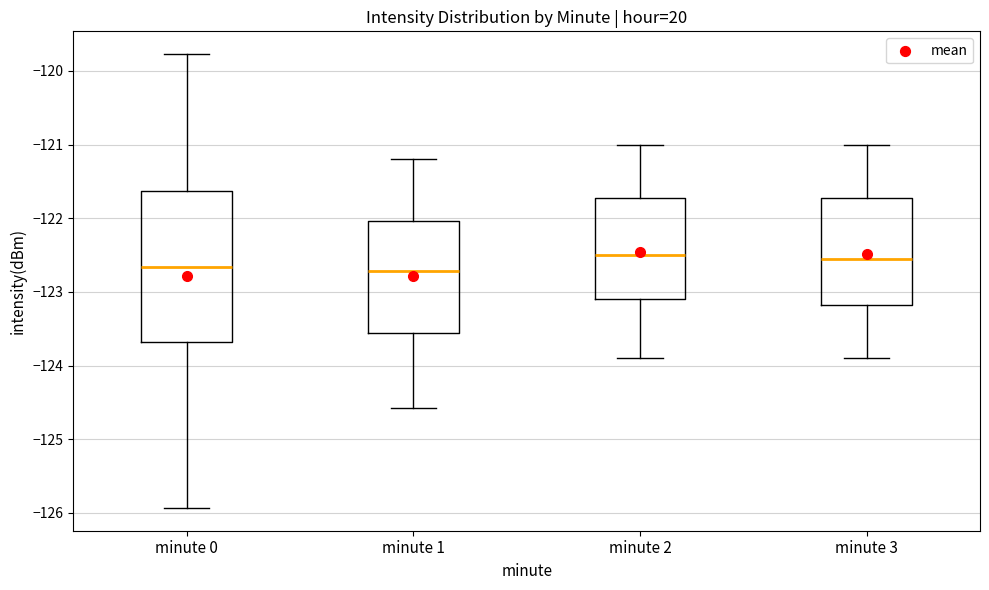

Reading left to right, read every box against the y-axis: the position of its median line, the range the box covers, and the ends of its whiskers. The values are not printed on the chart, so give them approximately, as read against the axis.

minute 0: median -122.7, box -123.7 to -121.6, whiskers -125.9 to -119.8
minute 1: median -122.7, box -123.6 to -122.0, whiskers -124.6 to -121.2
minute 2: median -122.5, box -123.1 to -121.7, whiskers -123.9 to -121.0
minute 3: median -122.5, box -123.2 to -121.7, whiskers -123.9 to -121.0